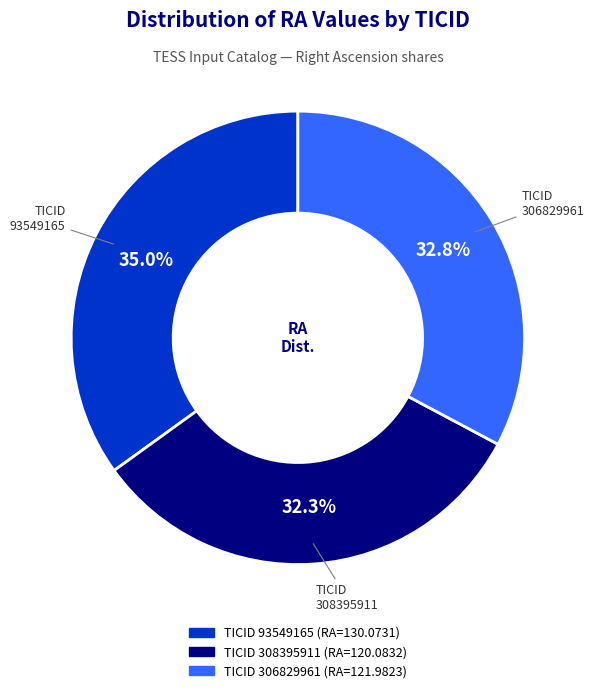

Is there a majority slice in this chart?

No